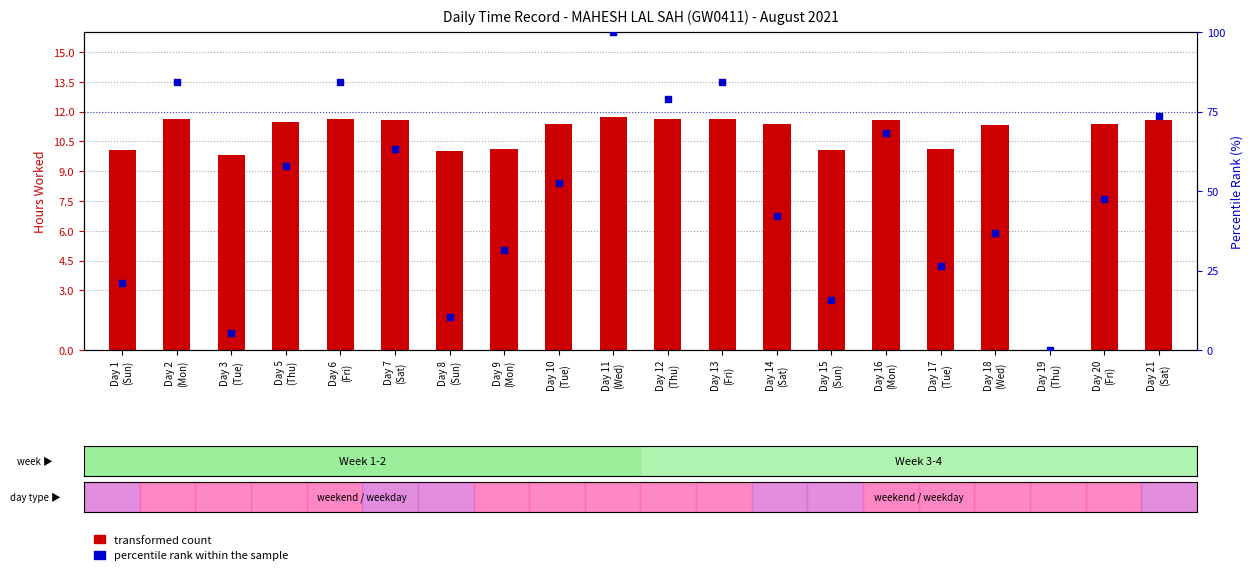

Which series reaches the minimum Y coordinate?

transformed count